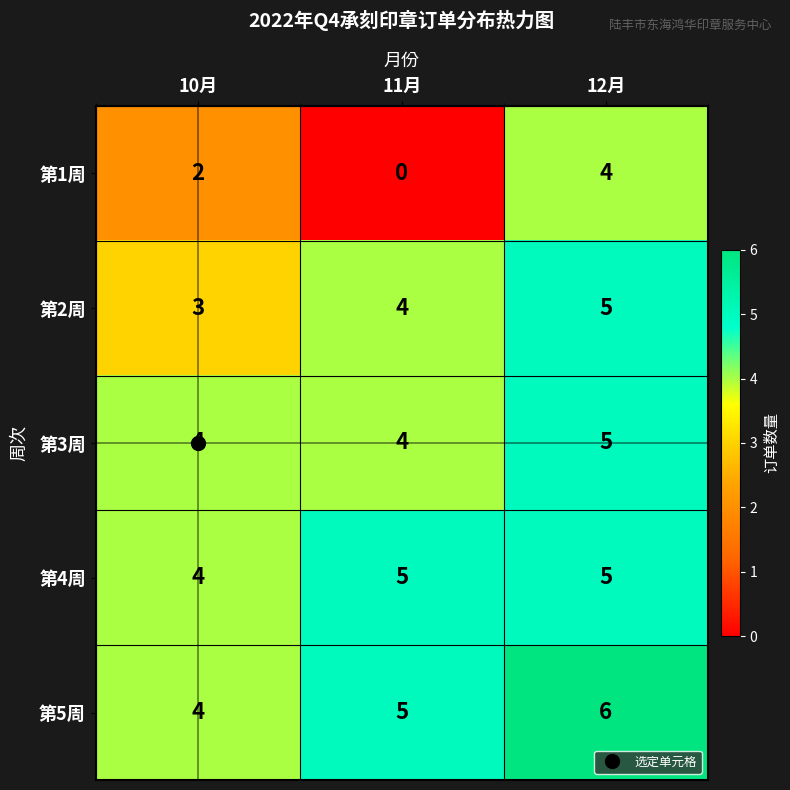

Which series has the largest range (max minus min)?

第1周